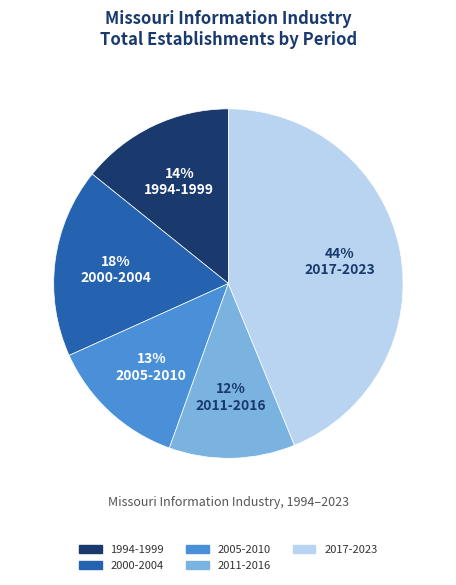

Is it true that 2000-2004 is 18% of the pie?

True